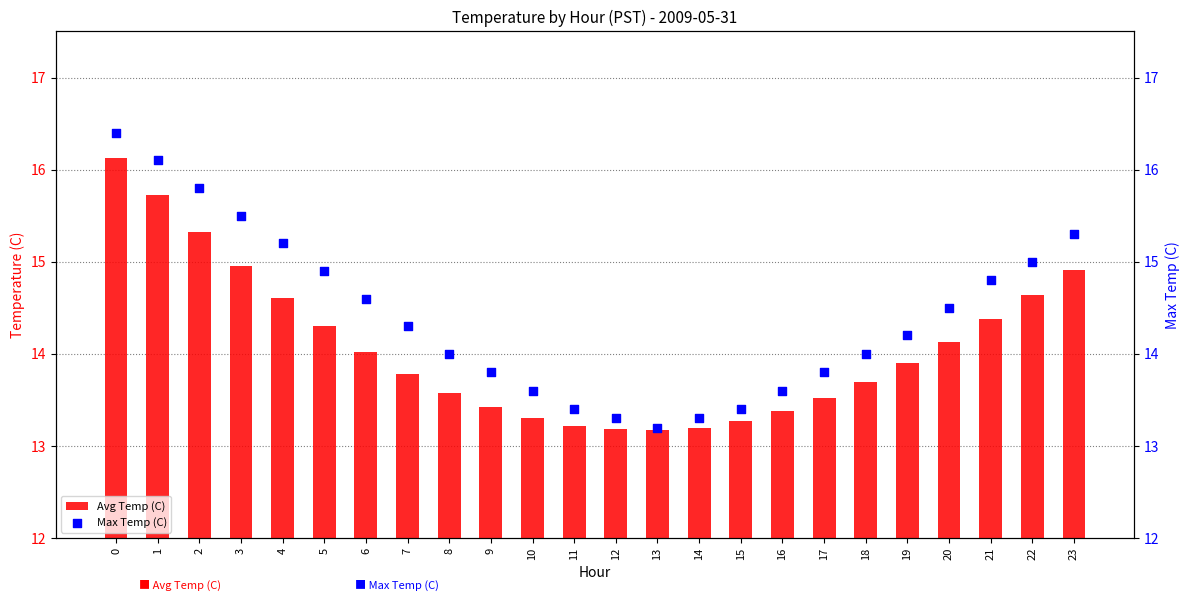

Which series reaches the maximum Y coordinate?

Max Temp (C)